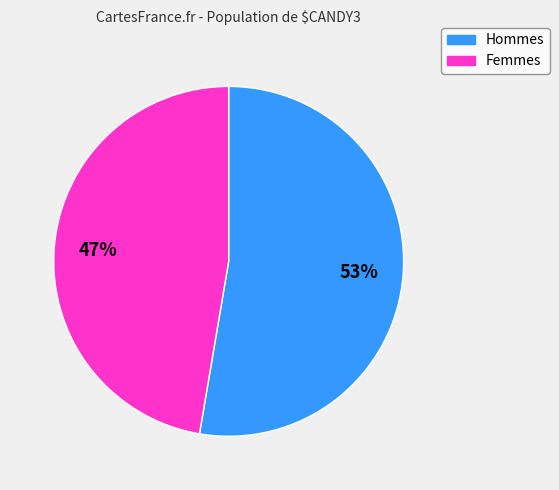

Is there any slice that represents more than half of the pie?

Yes